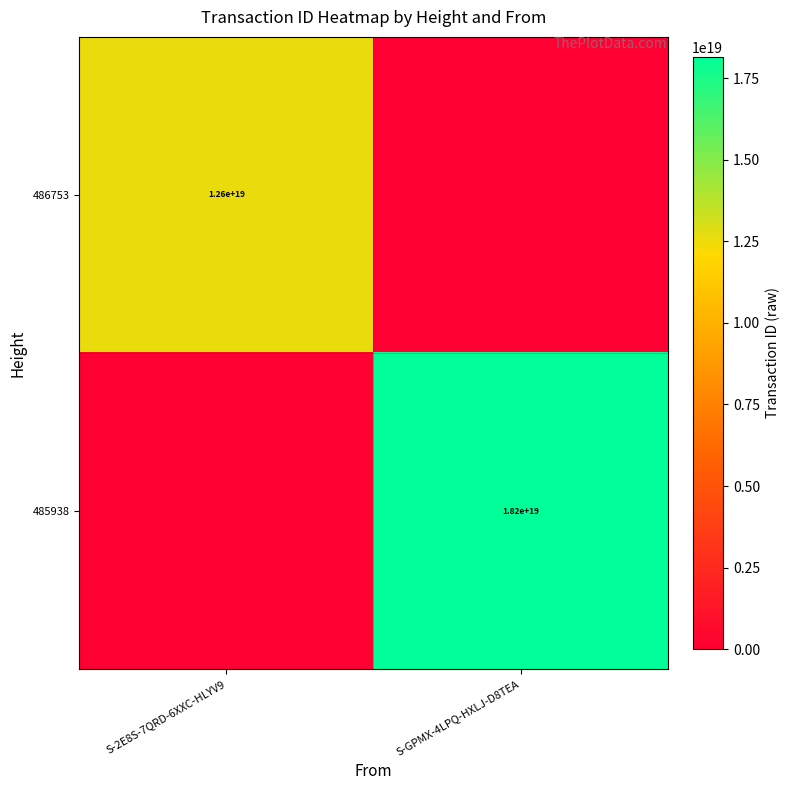

What is the total value across all series at S-2E8S-7QRD-6XXC-HLYV9?

12570760408564099072